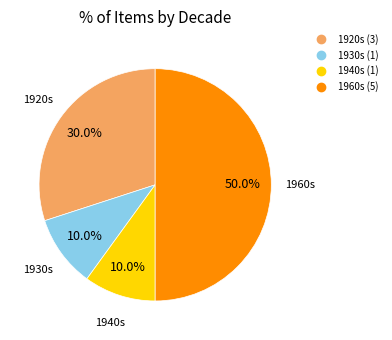

How many slices are in this pie chart?

4